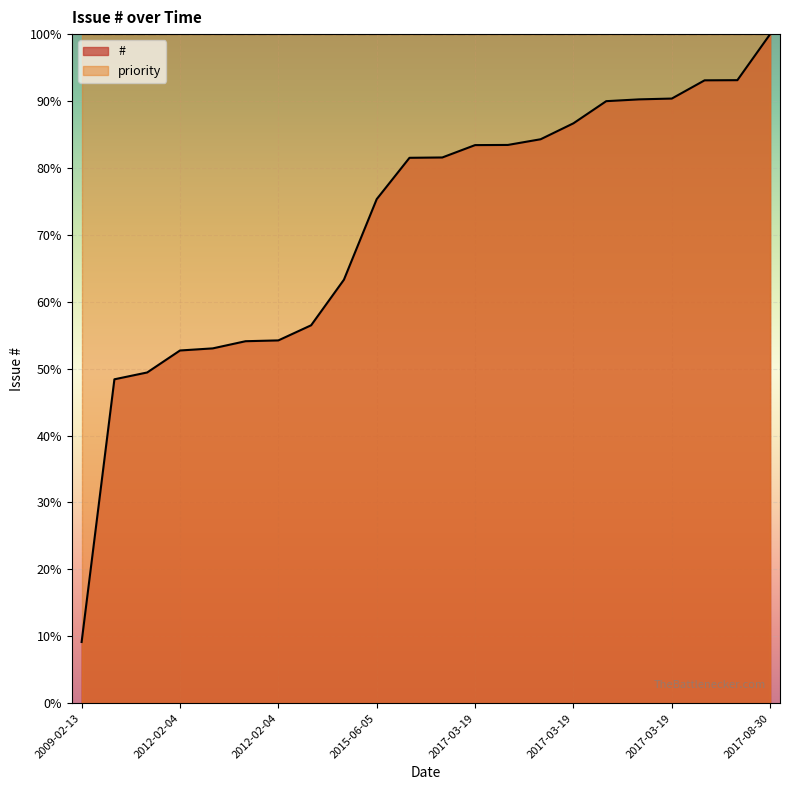

What are all the series names shown in the legend?

#, priority